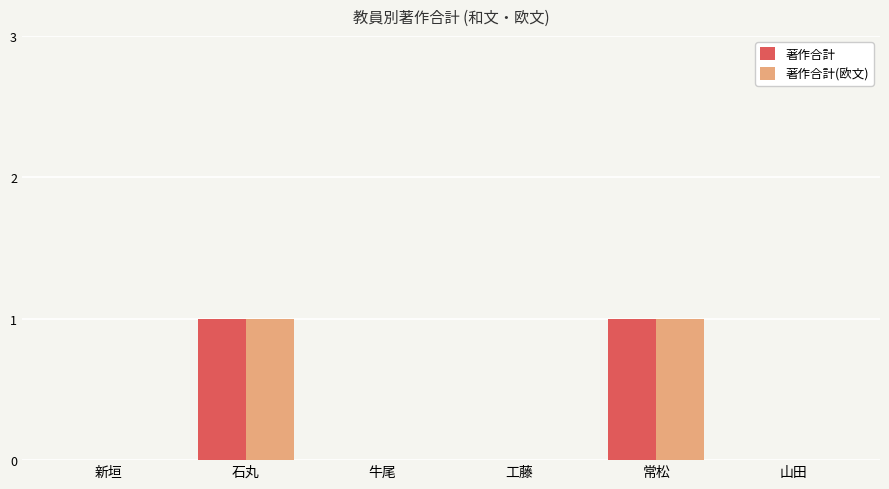

True or false: 著作合計 has a value of -1 at 新垣.

False